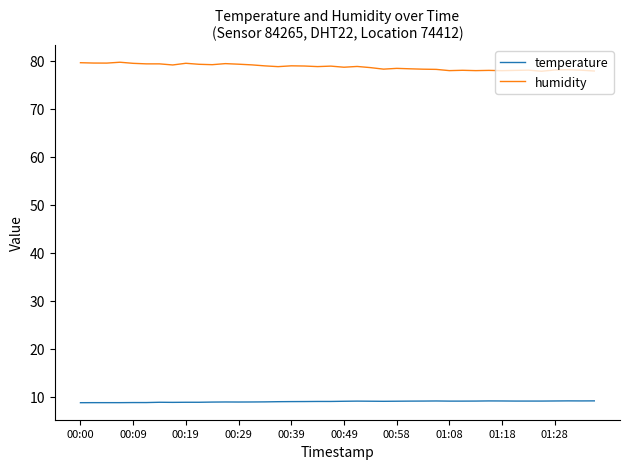

What is the lowest value of the humidity series?

77.8